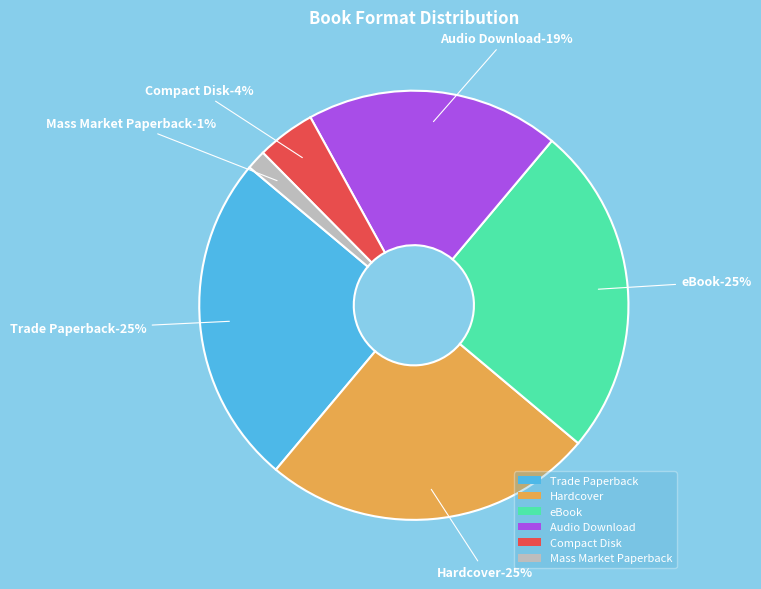

Is it true that Trade Paperback is 25% of the pie?

True